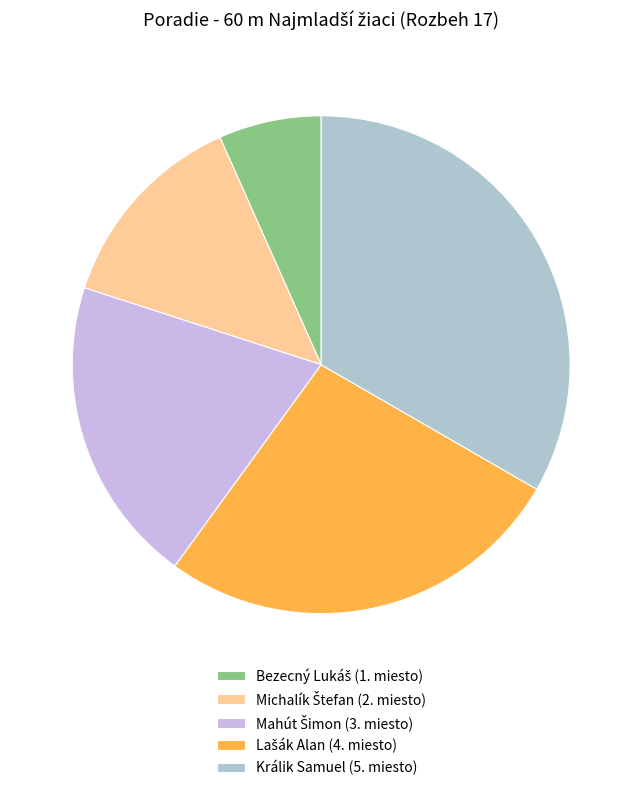

How many segments does this pie chart have?

5